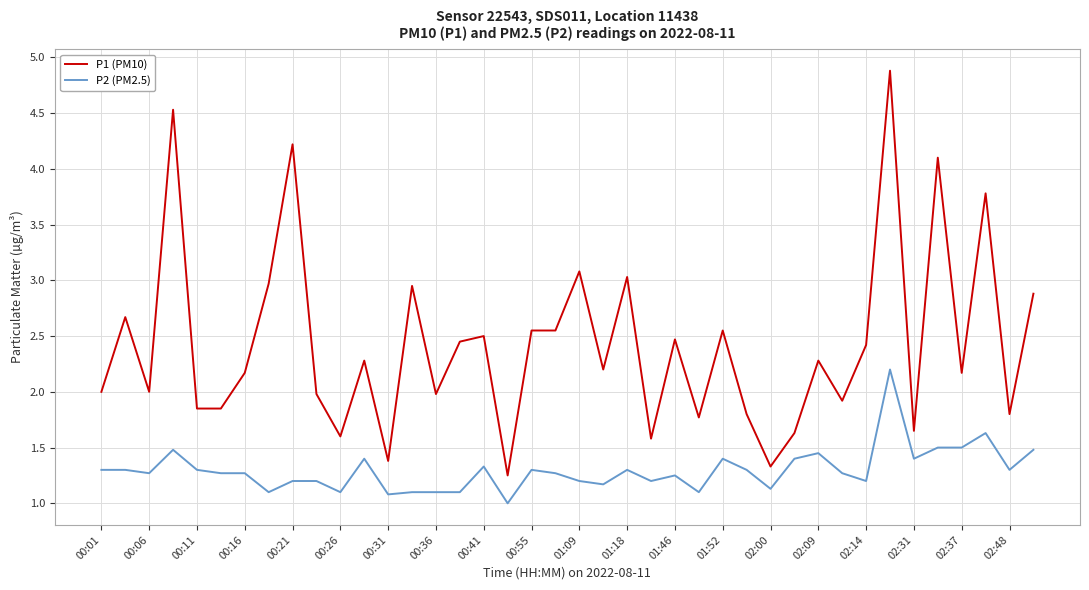

How many lines are shown in the chart?

2